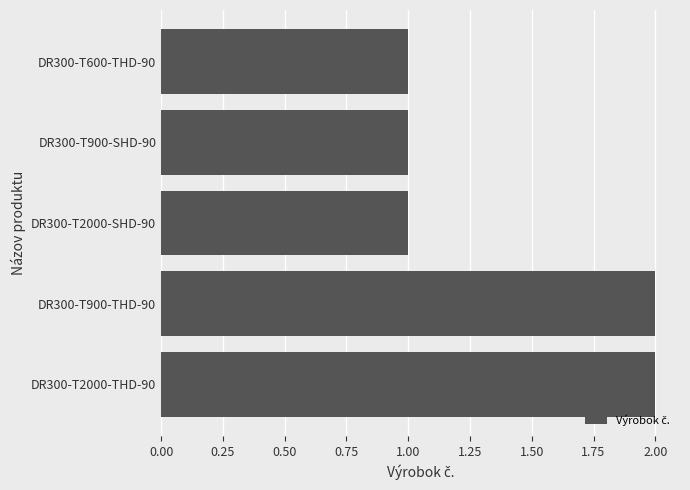

What is the sum of the values at DR300-T900-THD-90 and DR300-T900-SHD-90?

3